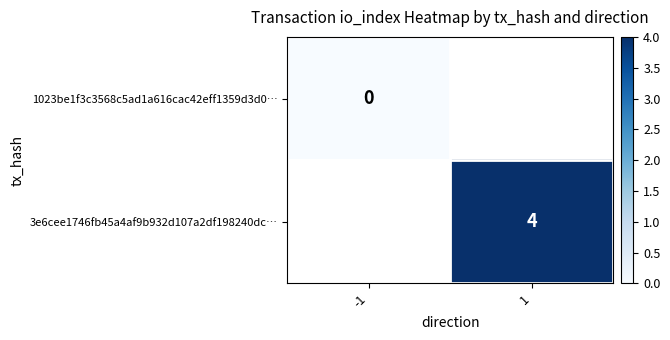

The 3e6cee1746fb45a4af9b932d107a2df198240dc… series shows 4 at 1. True or false?

True